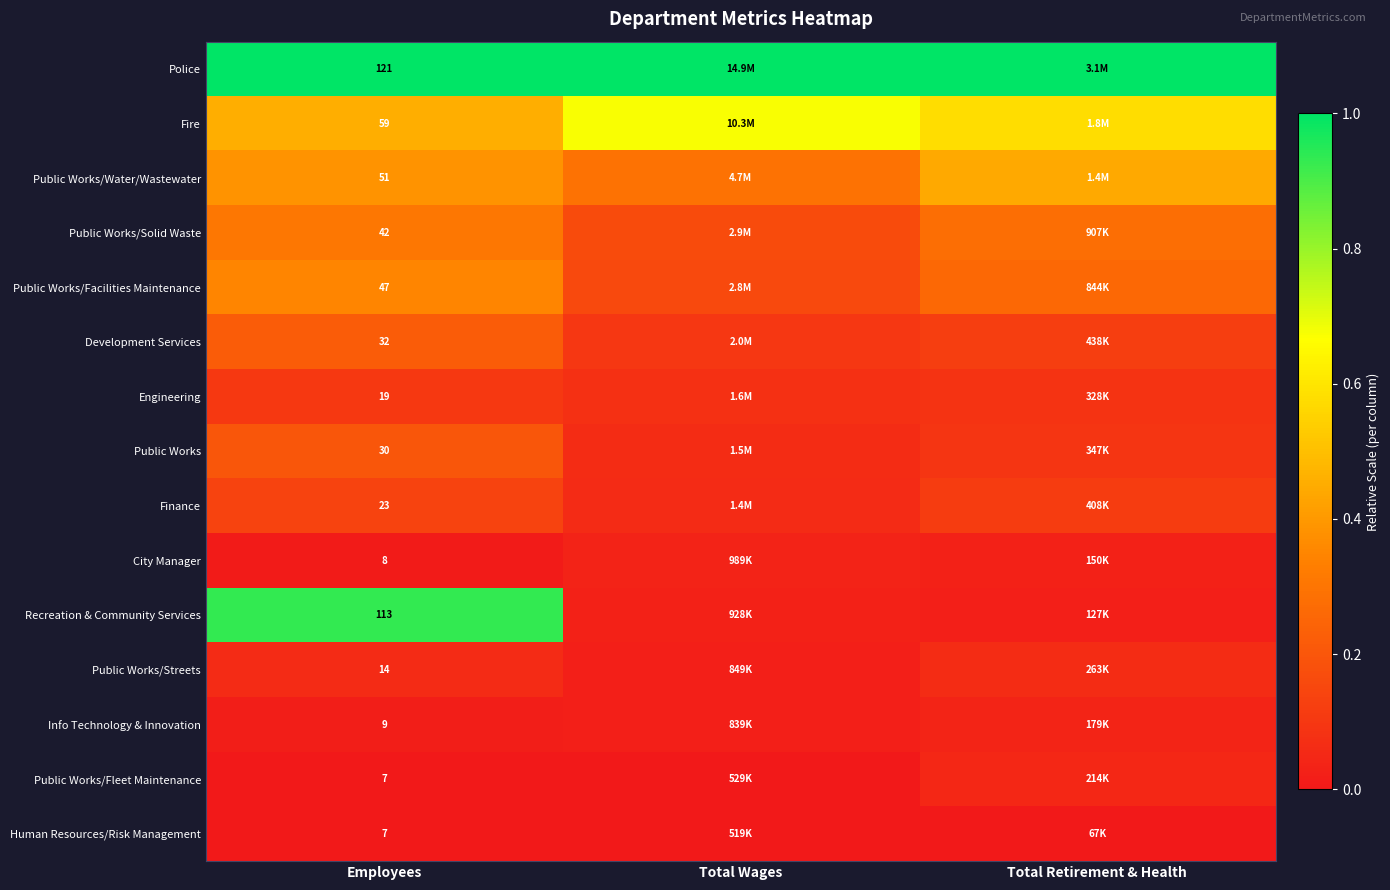

At which label is Public Works closest to 0?

Total Wages